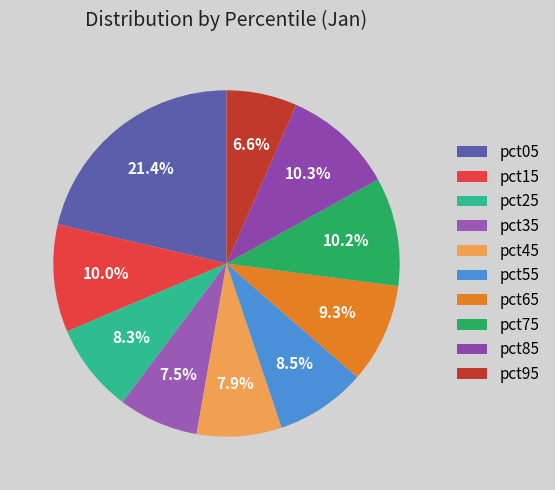

Does pct45 represent more than half of the total?

No